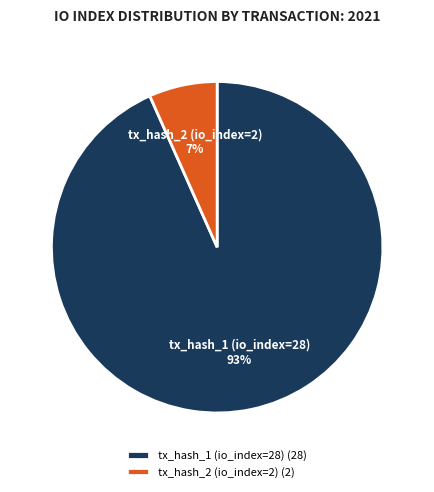

Which has a higher value, tx_hash_1 (io_index=28) or tx_hash_2 (io_index=2)?

tx_hash_1 (io_index=28)